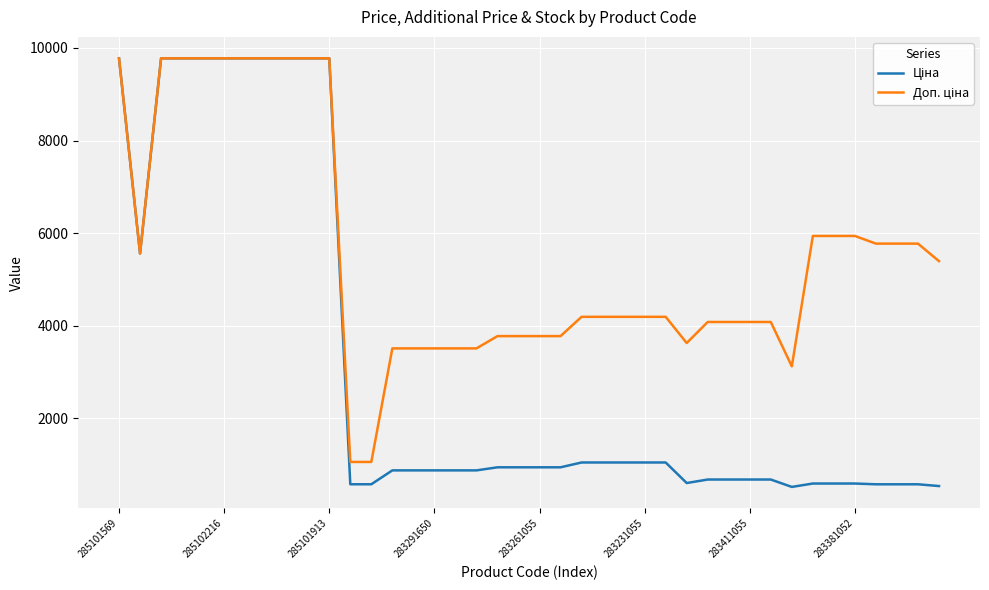

What is the minimum value shown in the chart?

520.6